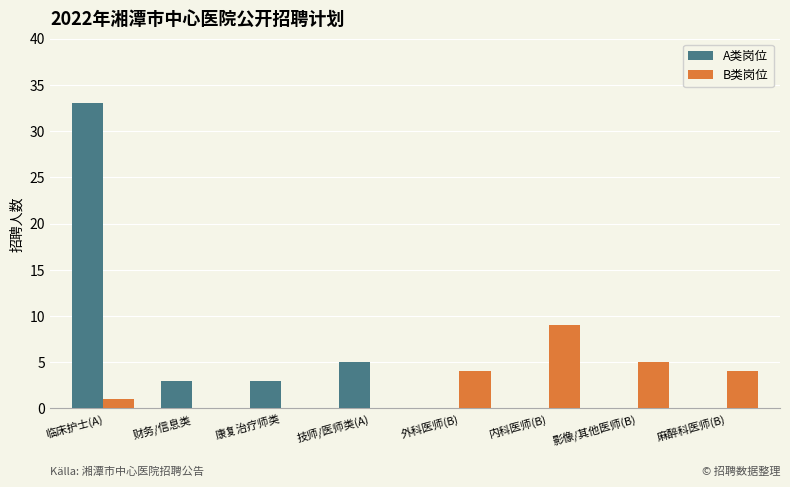

Reading right to left, what are all the values shown in this chart?

A类岗位: 麻醉科医师(B)=0	影像/其他医师(B)=0	内科医师(B)=0	外科医师(B)=0	技师/医师类(A)=5	康复治疗师类=3	财务/信息类=3	临床护士(A)=33
B类岗位: 麻醉科医师(B)=4	影像/其他医师(B)=5	内科医师(B)=9	外科医师(B)=4	技师/医师类(A)=0	康复治疗师类=0	财务/信息类=0	临床护士(A)=1